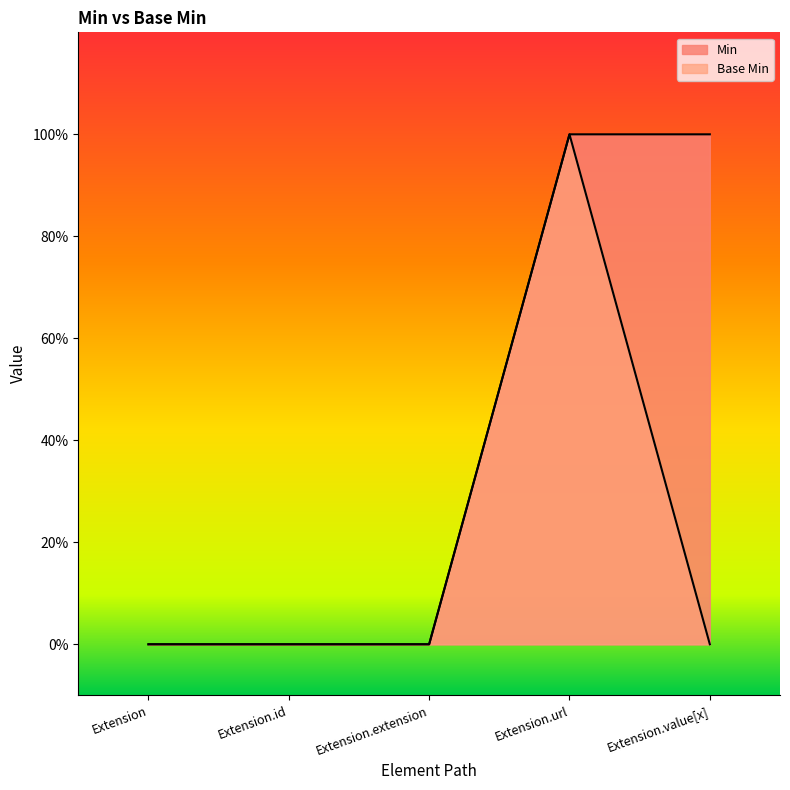

Reading left to right, what are all the values shown in this chart?

Extension=0	Extension.id=0	Extension.extension=0	Extension.url=1	Extension.value[x]=0